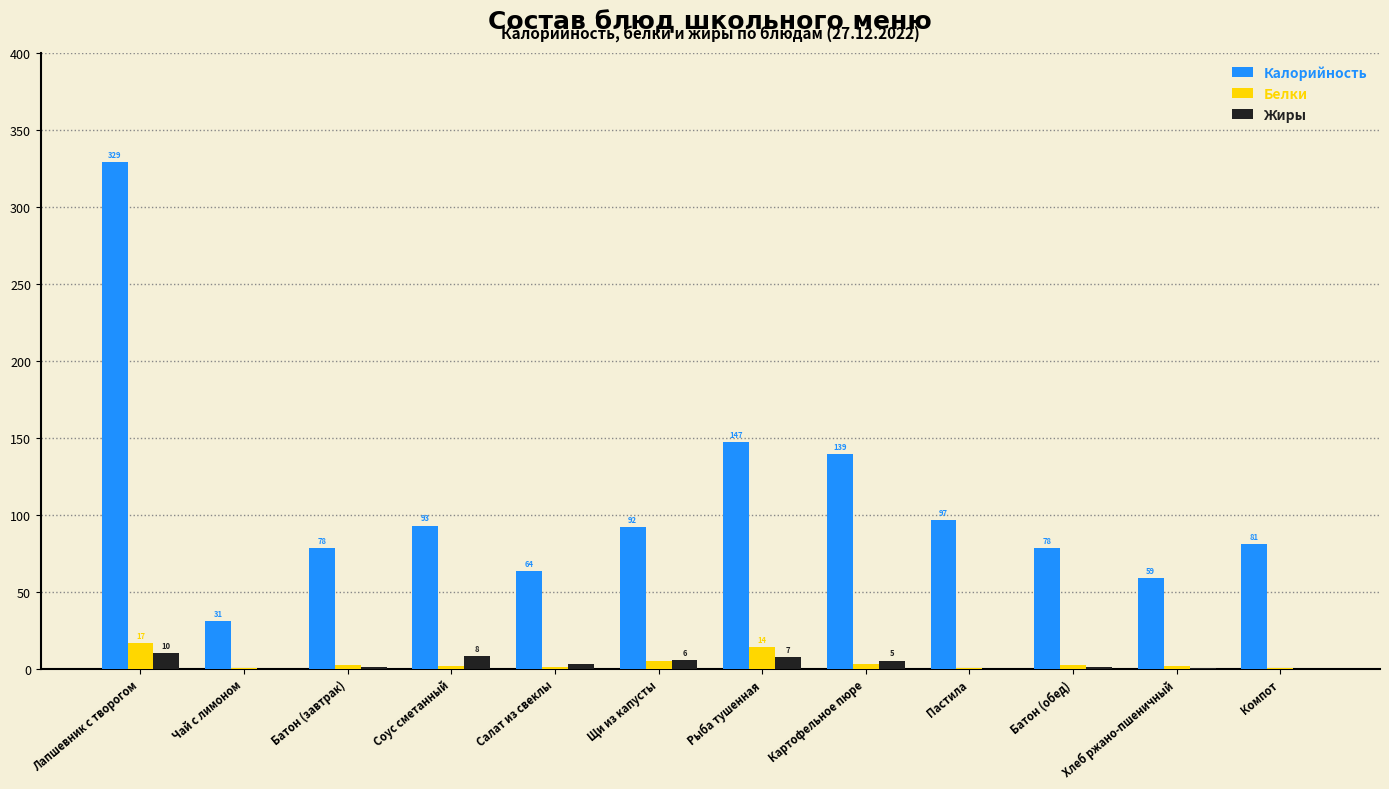

At which category is the sum across all series the highest?

Лапшевник с творогом